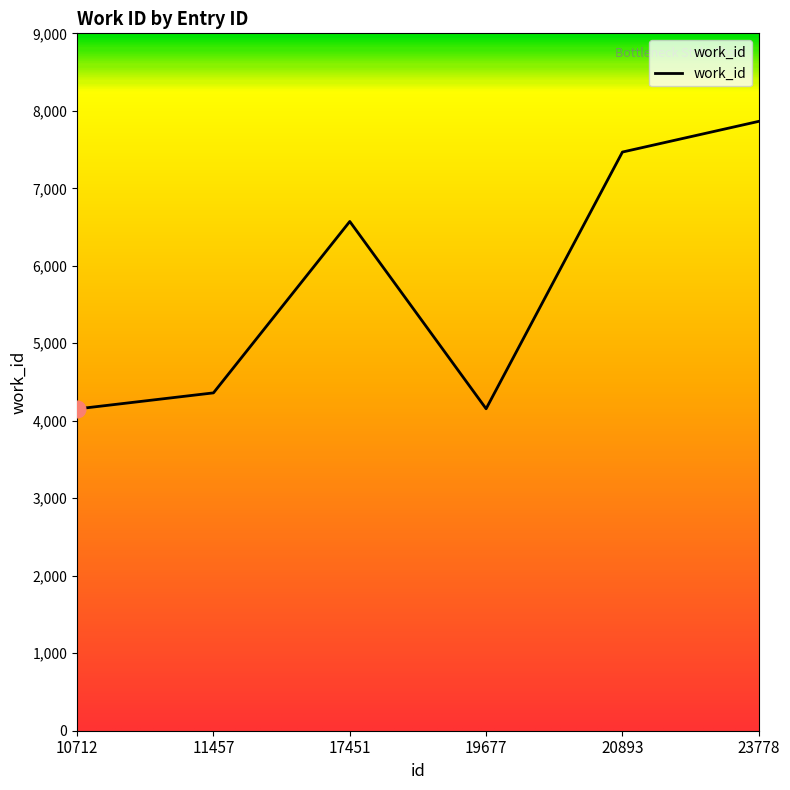

Where is the first local maximum?

17451